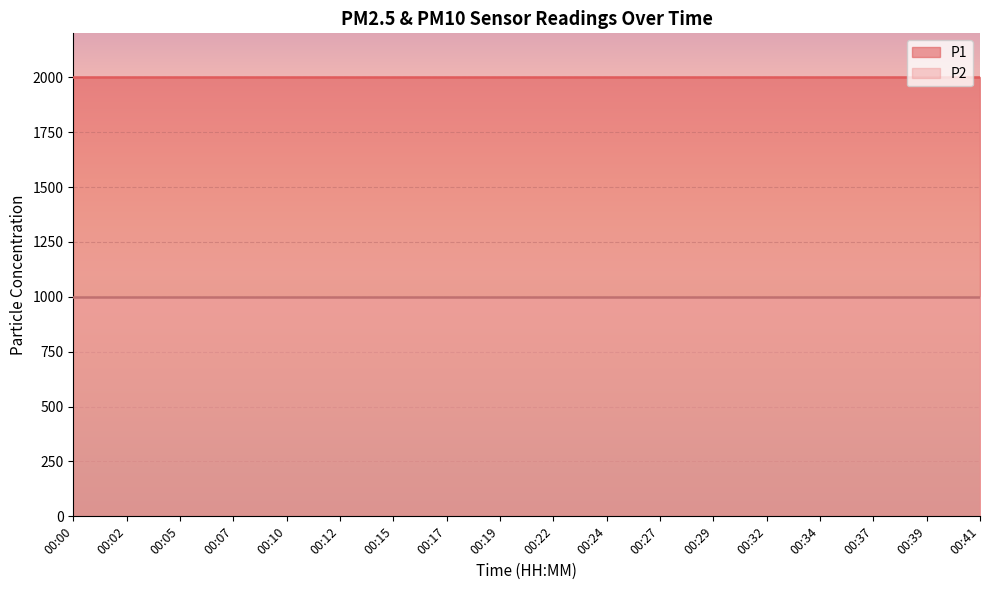

At how many categories does at least one series exceed 1725?

18